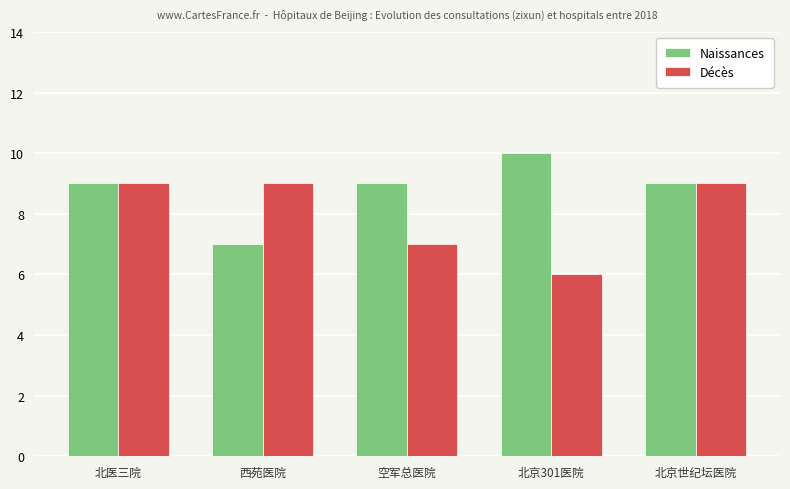

How many groups of bars are there?

5